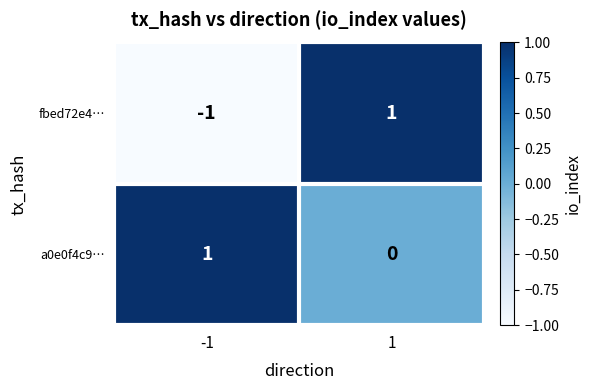

Is it true that fbed72e4… equals 1 at 1?

True